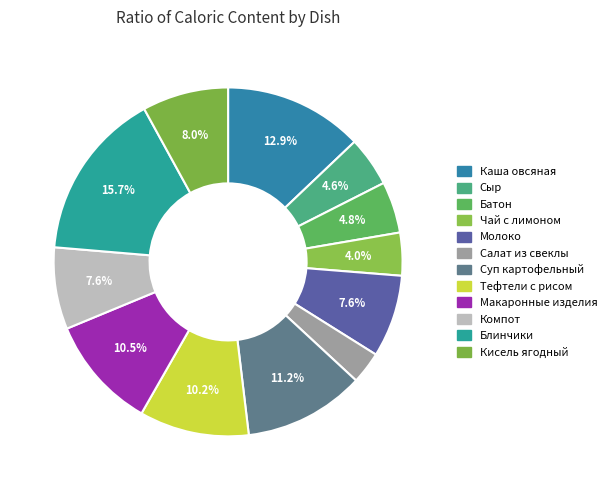

How many slices are in this pie chart?

12